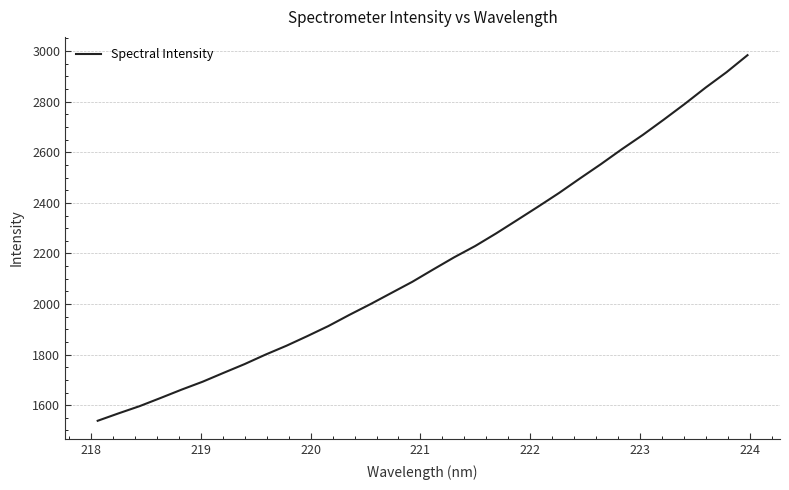

What is the minimum value shown in the chart?

1538.4